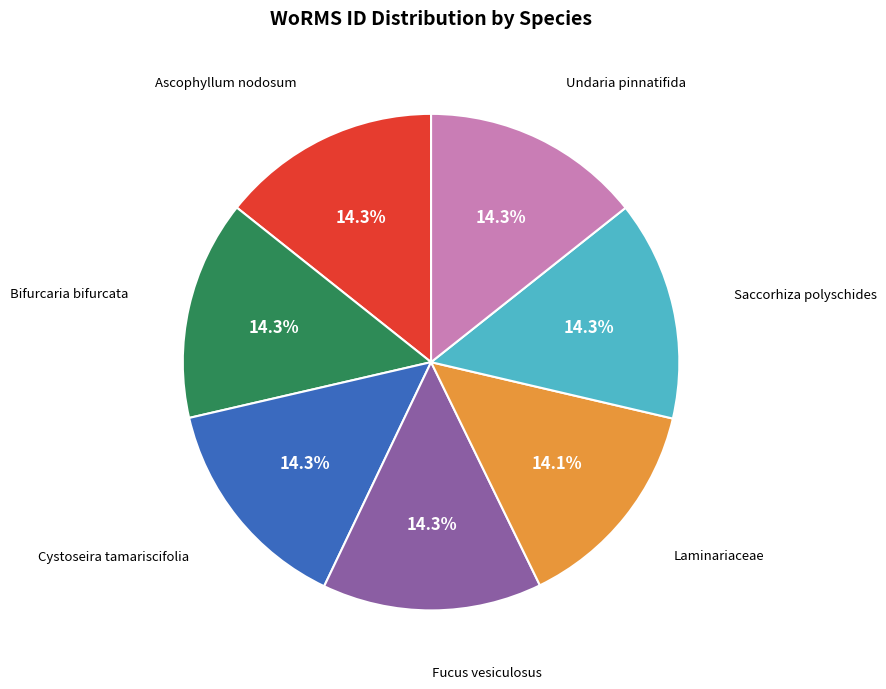

Is there any slice that represents more than half of the pie?

No